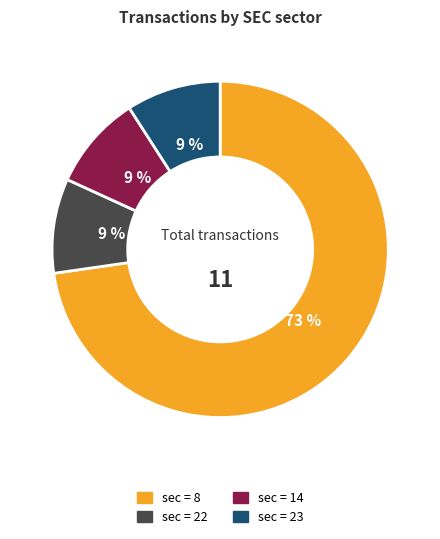

Is there a majority slice in this chart?

Yes